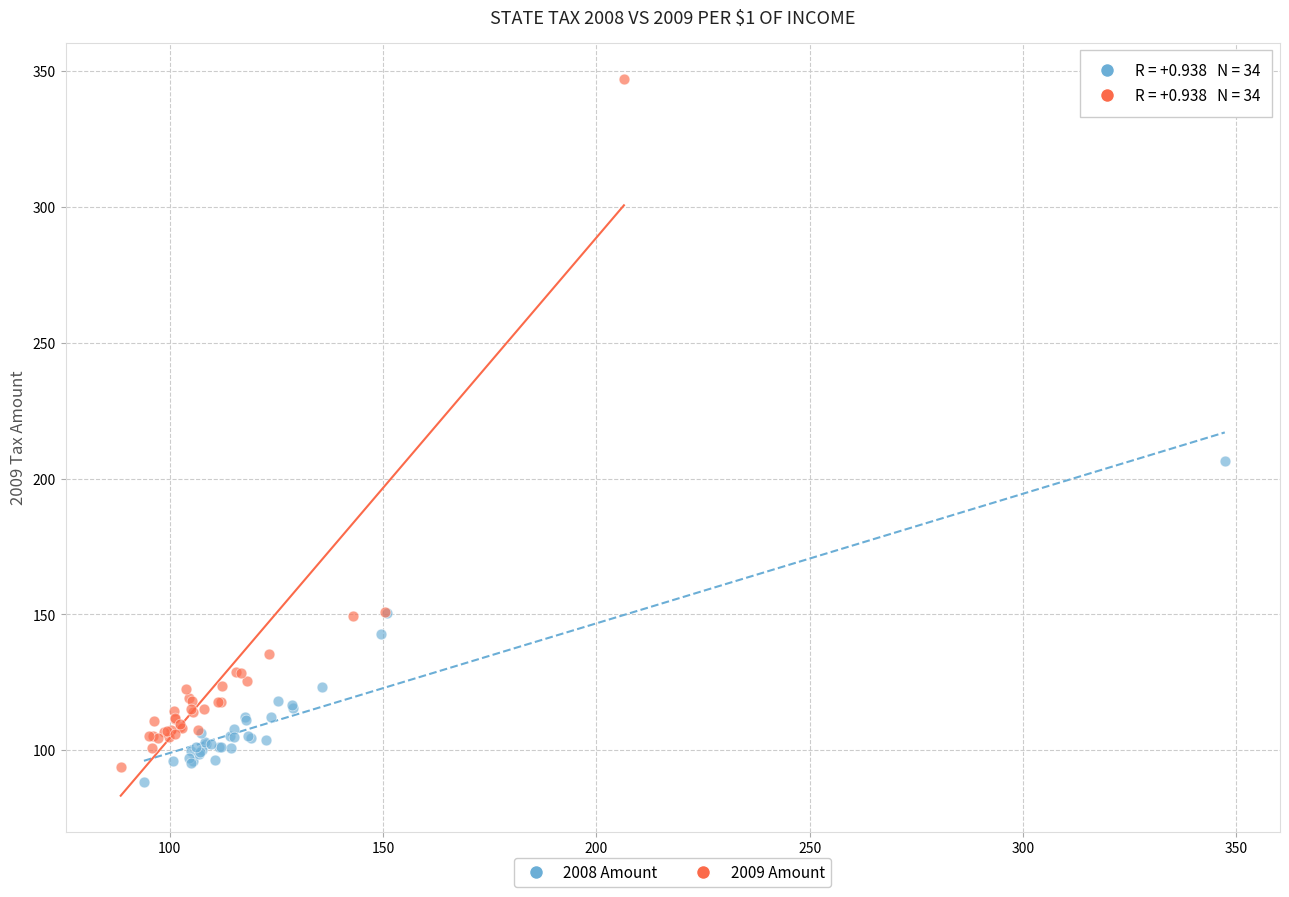

Which series has the widest spread of Y values?

2009 Amount